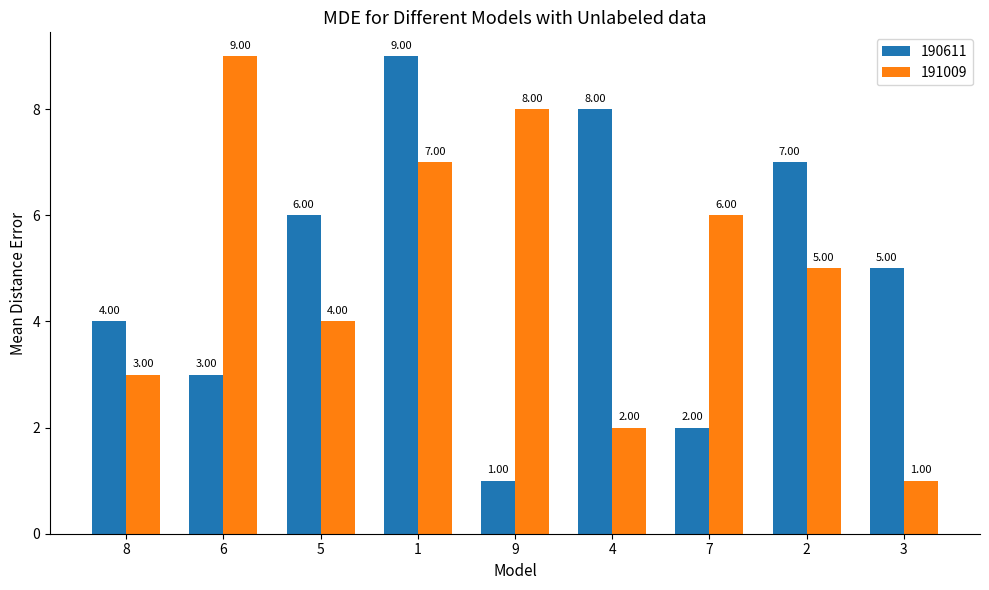

Rank the series at 7 from lowest to highest value.

190611, 191009